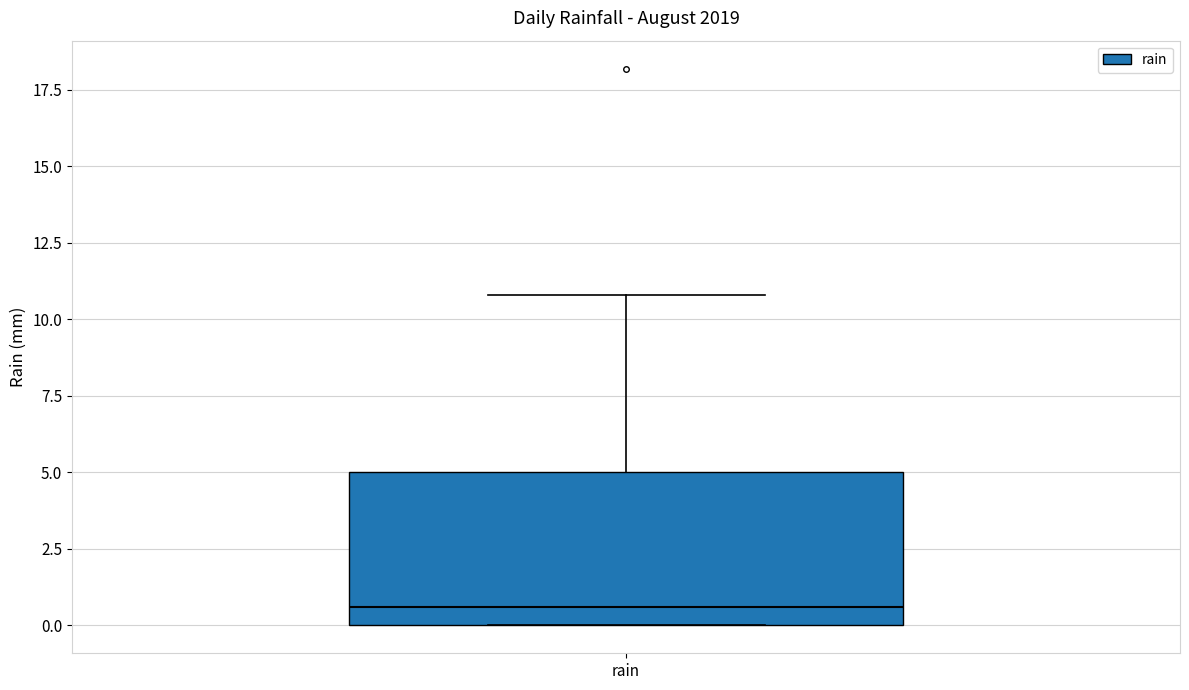

Read this box plot against the y-axis: the position of the median line, the range covered by the box, and the ends of both whiskers. The values are not printed on the chart, so give them approximately, as read against the axis.

median 0.5, box 0.0 to 5.0, whiskers 0.0 to 11.0